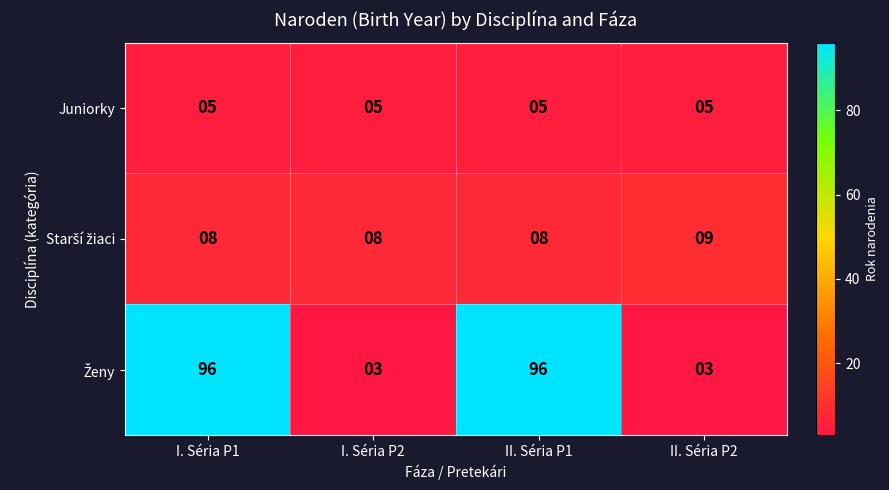

What is the smallest value displayed?

3